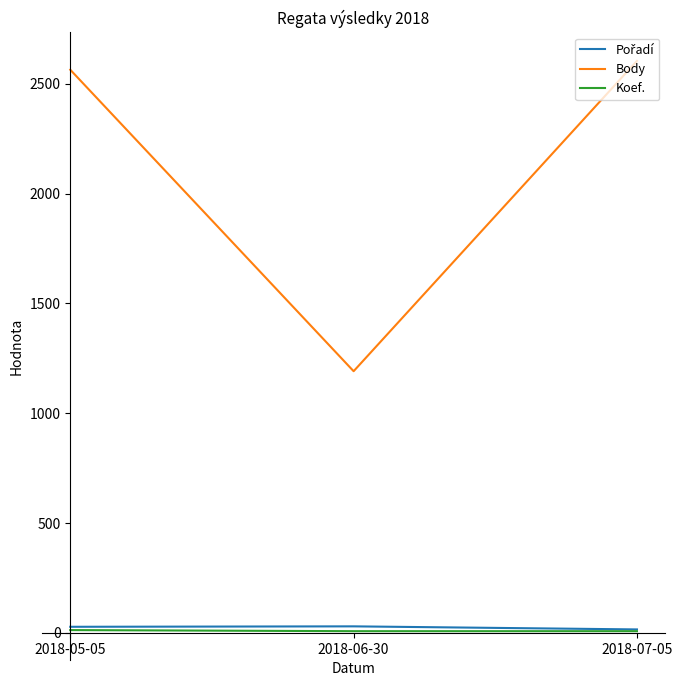

What is the approximate value of Body at 2018-06-30, to the nearest 50?

1200